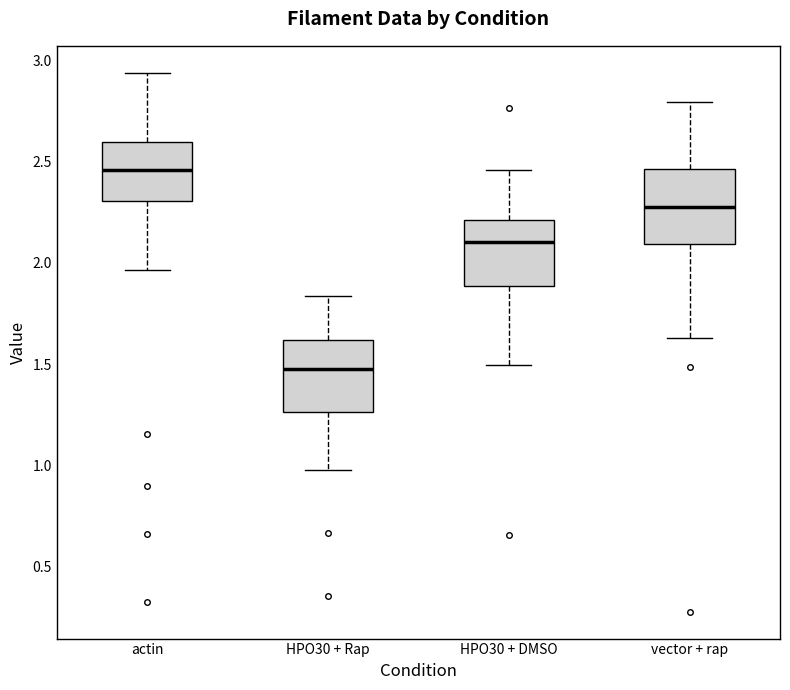

Where does the lower whisker of the box for HPO30 + DMSO end on the y-axis? The values are not printed on the chart, so give them approximately, as read against the axis.

1.50